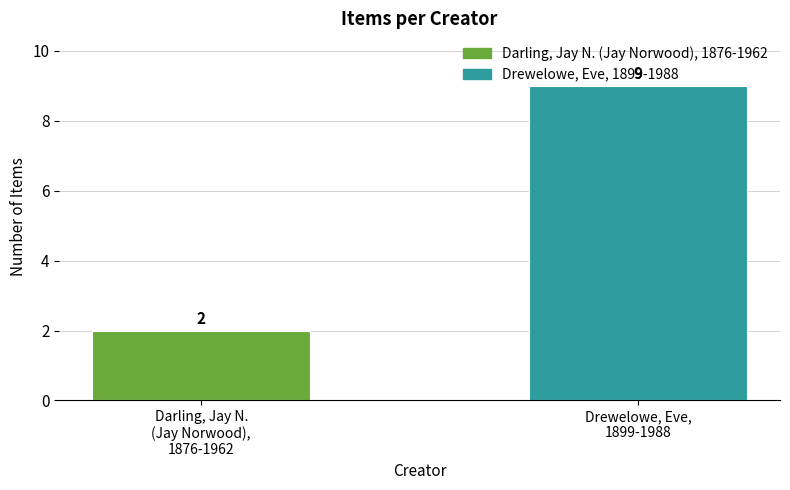

Reading left to right, list all the values displayed in this chart.

Darling, Jay N.
(Jay Norwood),
1876-1962=2	Drewelowe, Eve,
1899-1988=9